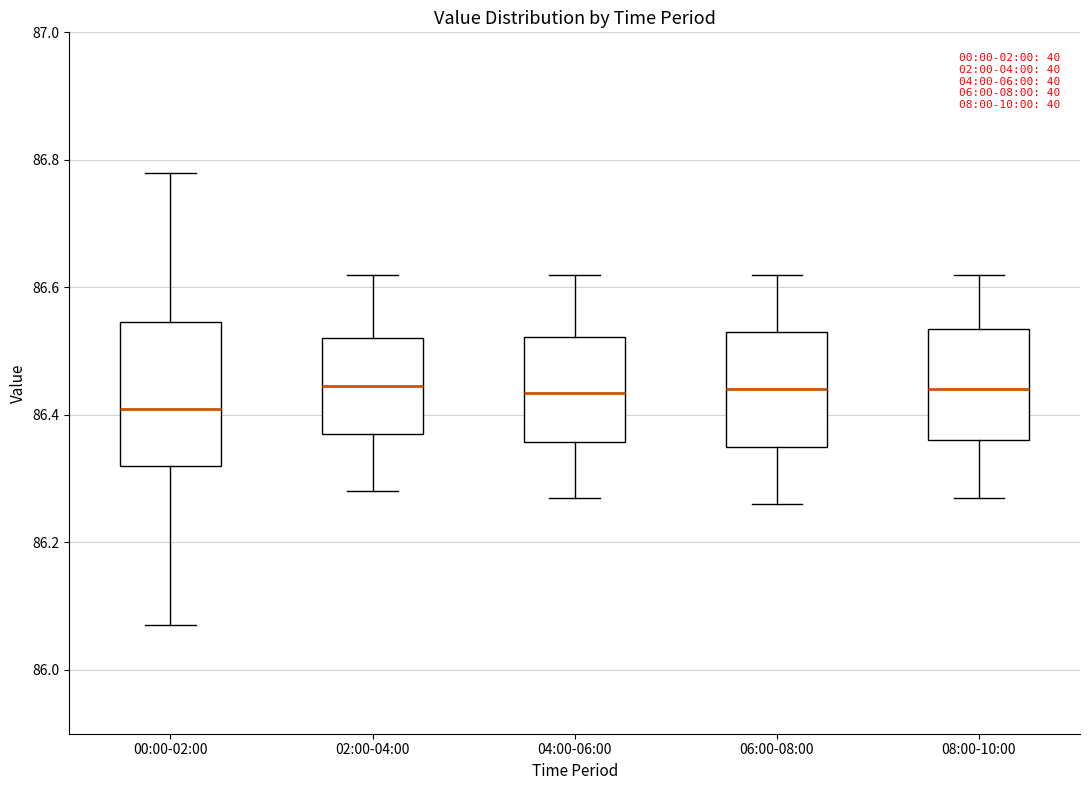

Comparing the boxes themselves (not the whiskers), which one is the tallest?

00:00-02:00